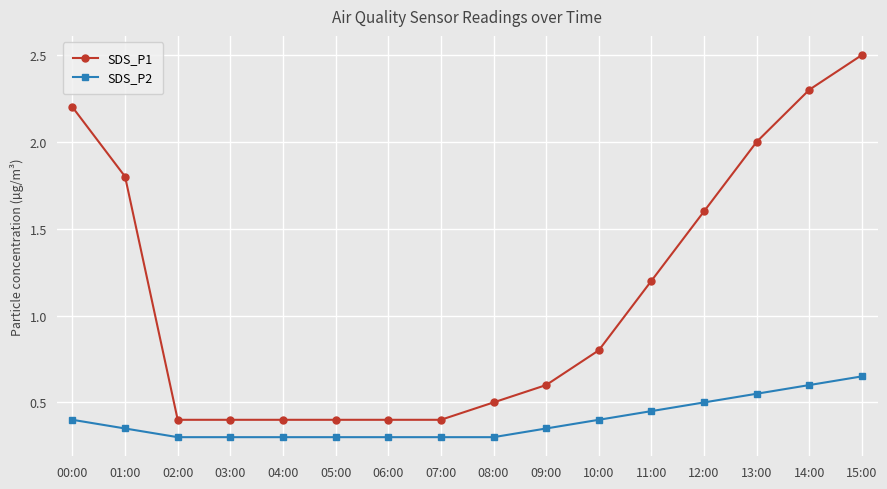

What is the average value of the SDS_P2 series?

0.4